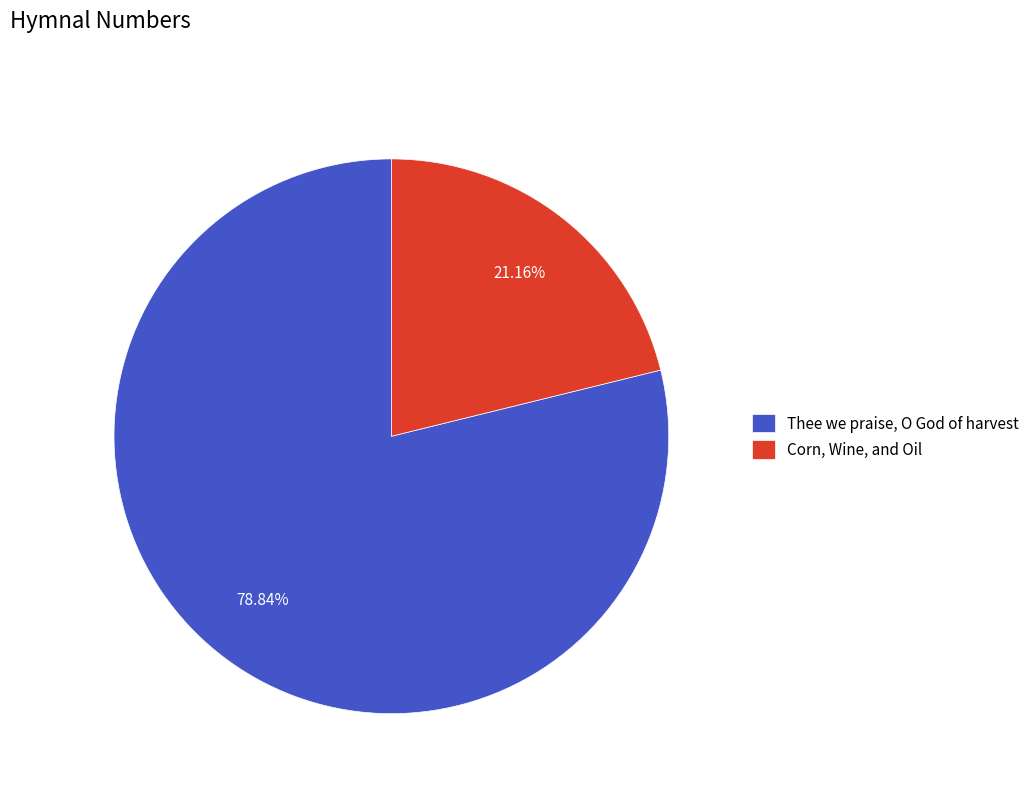

Rank the categories by value from highest to lowest.

Thee we praise, O God of harvest, Corn, Wine, and Oil